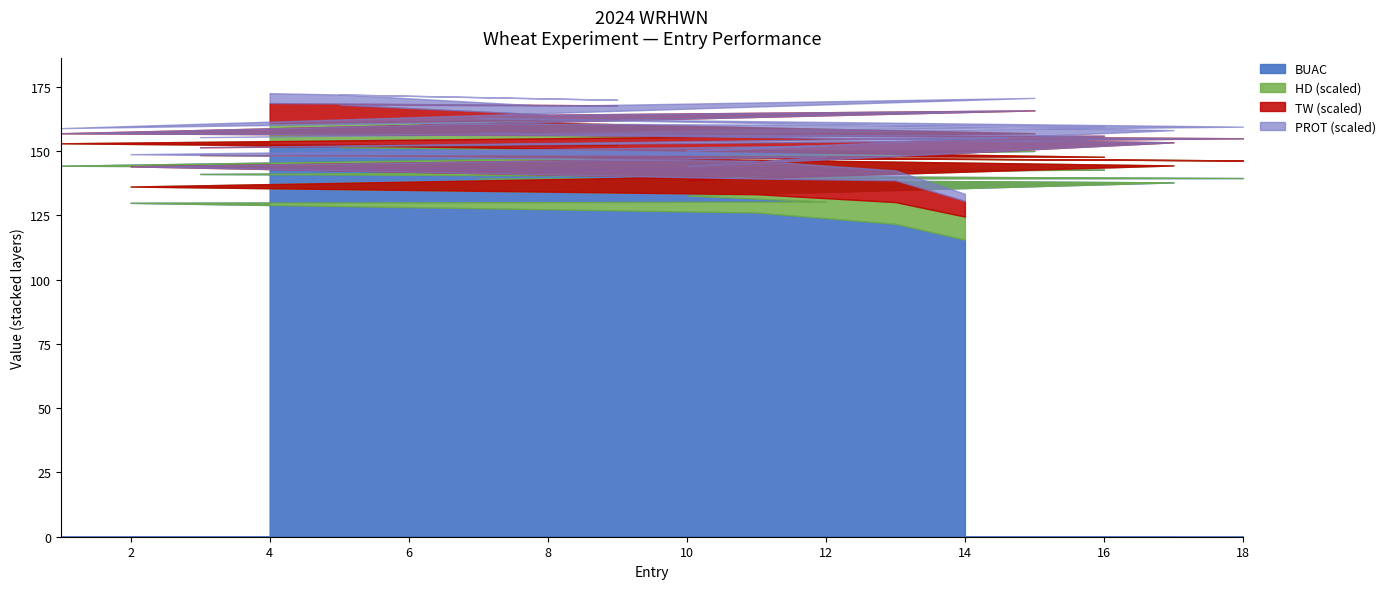

True or false: BUAC and HD intersect in this chart.

False